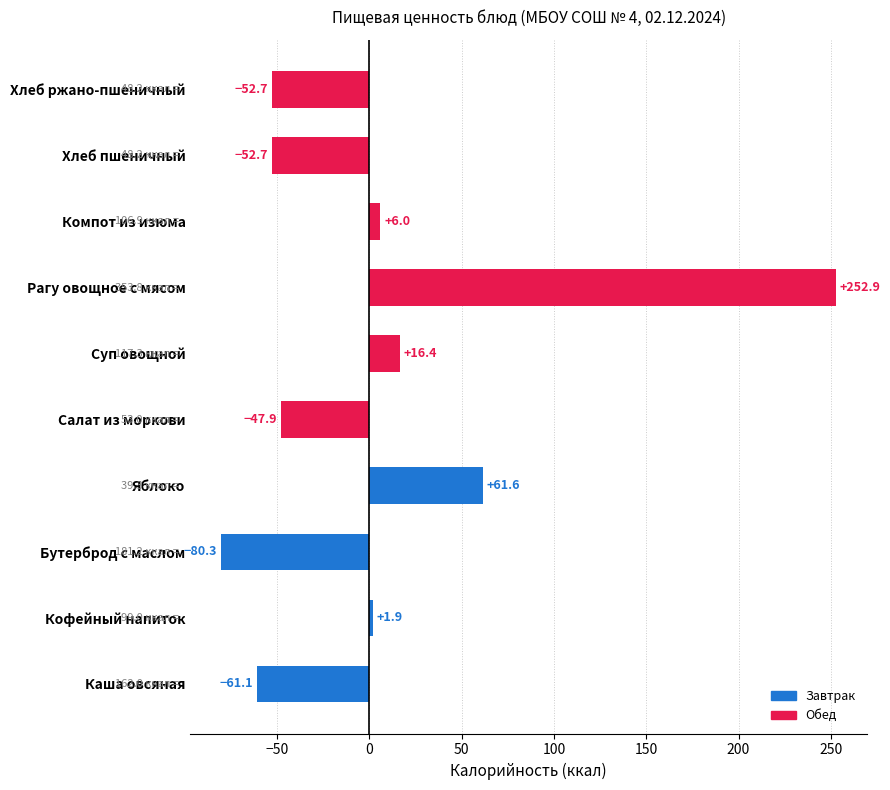

What is the difference between the second highest and second lowest values?

122.7